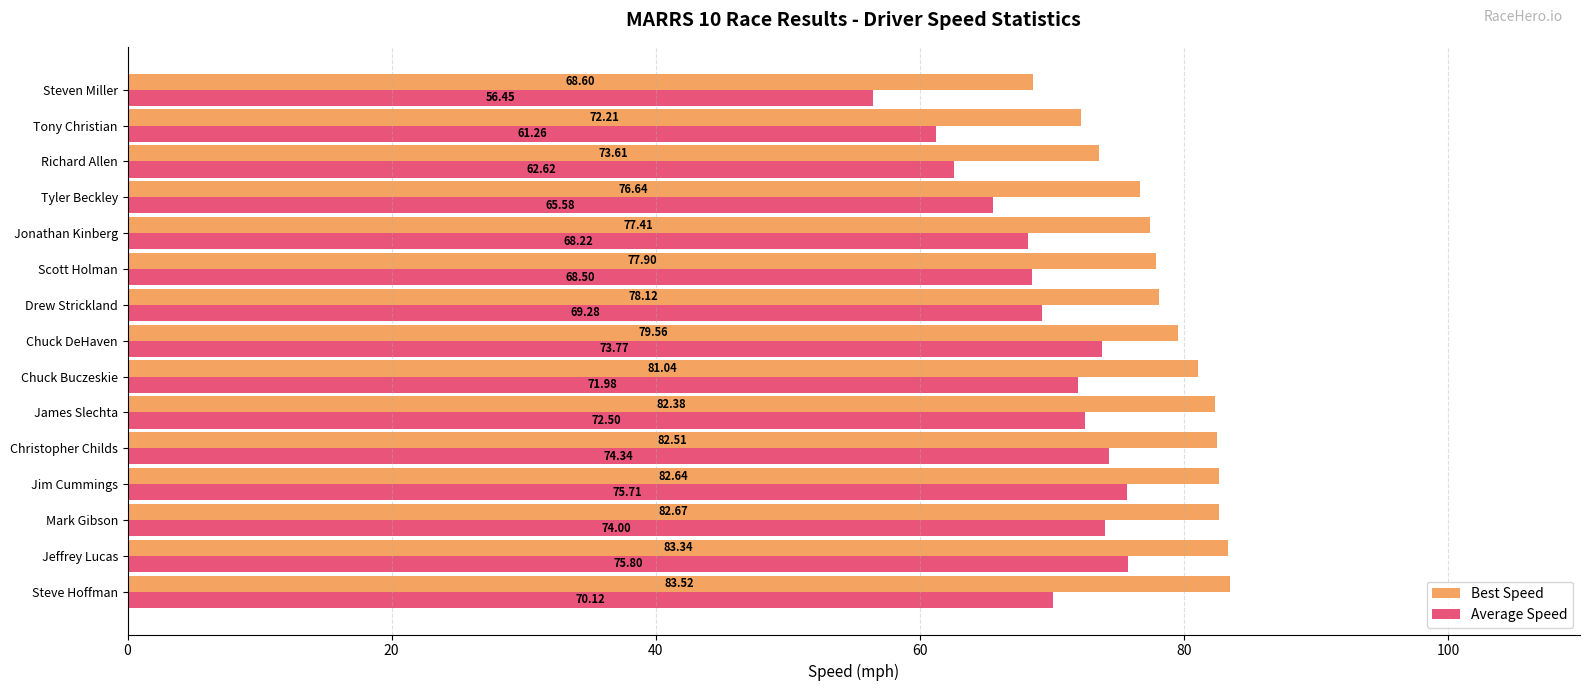

What is the sum of all Average Speed values?

1040.1